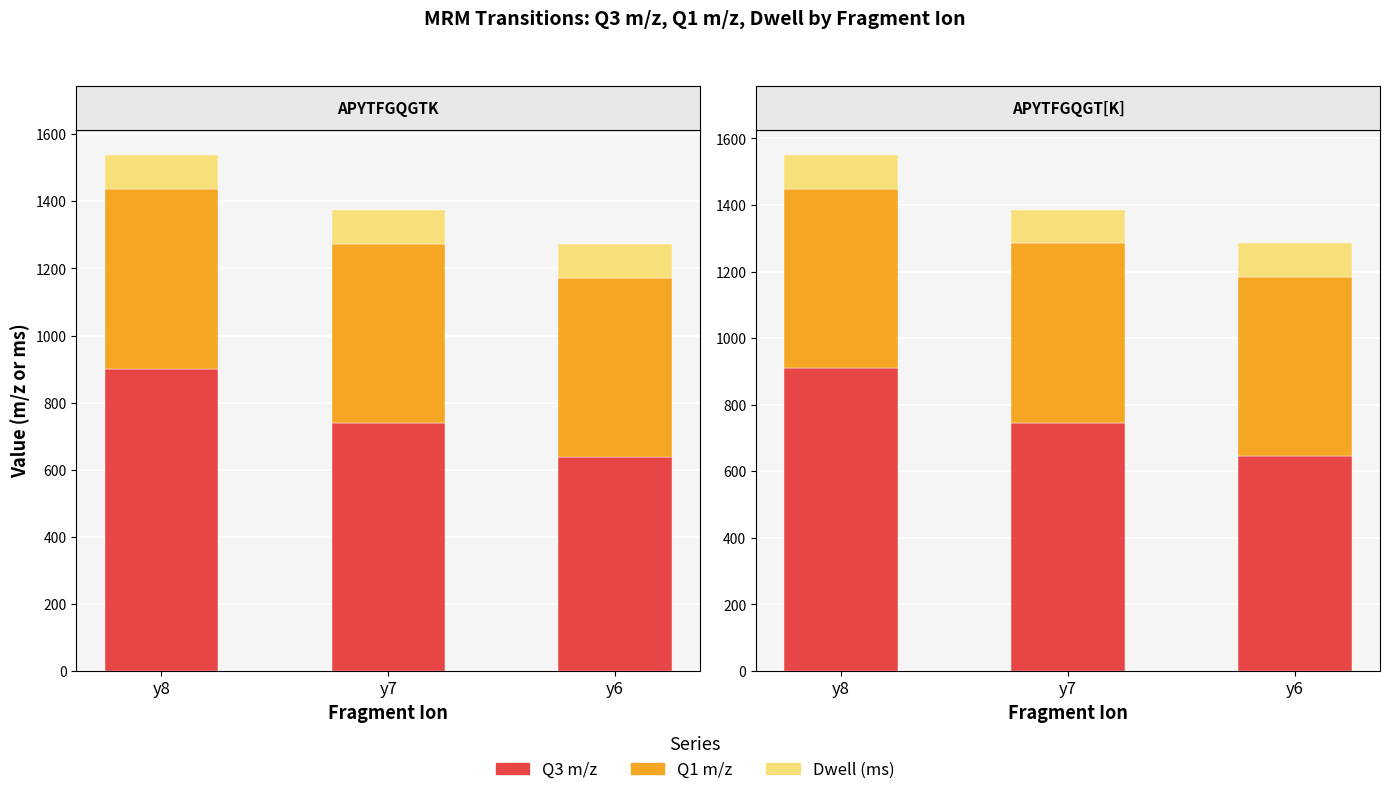

List the series in order of their overall mean, lowest first.

Dwell (ms), Q1 m/z, Q3 m/z